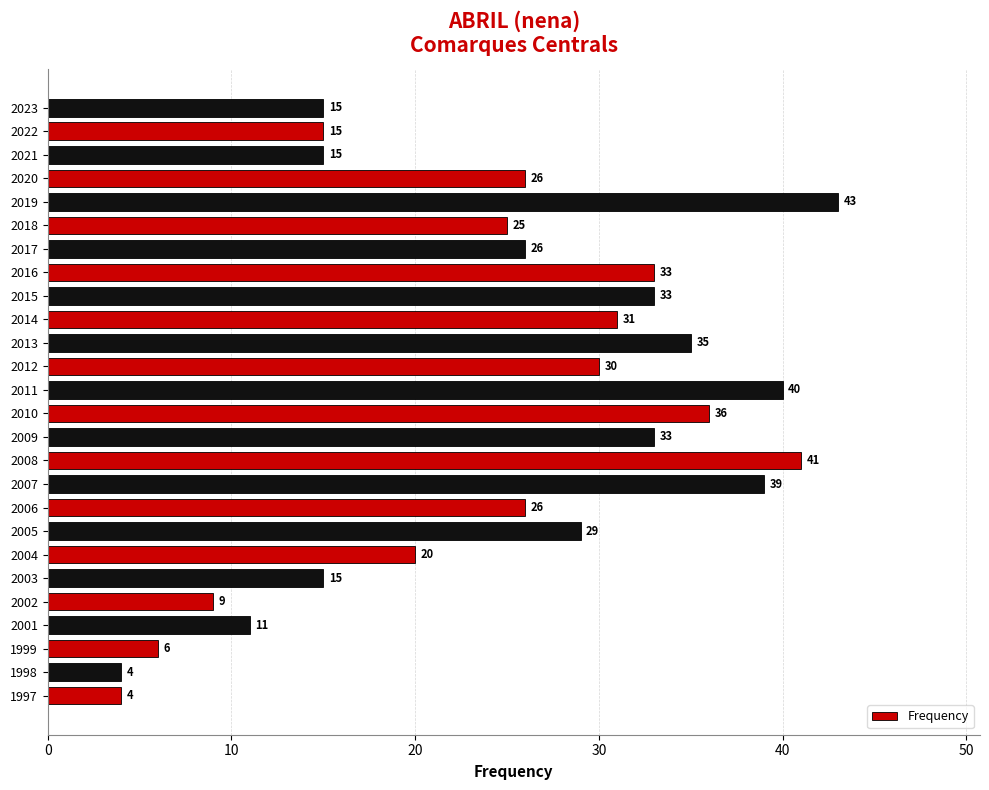

Approximately how many times larger is the value at 2015 compared to 2005?

1.1